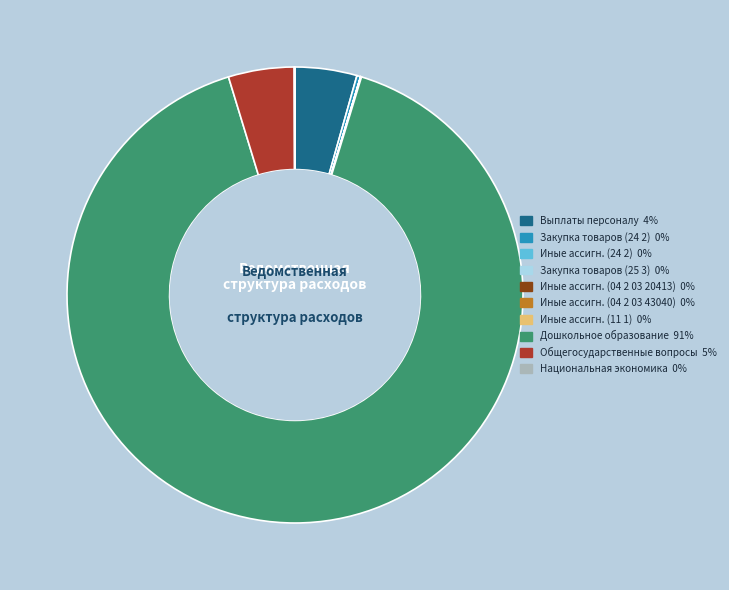

Does any single category account for the majority?

Yes